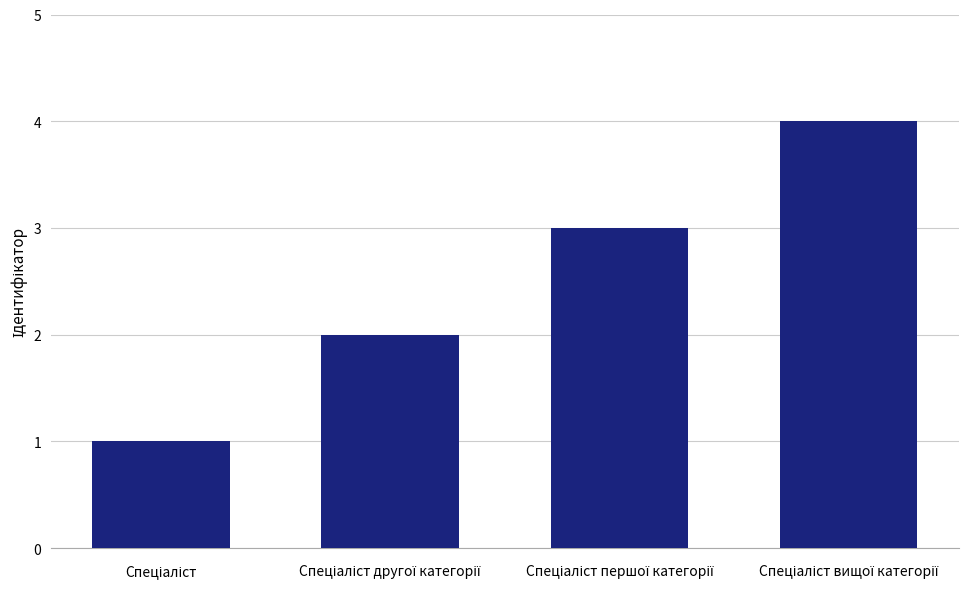

How many series are shown in this chart?

1